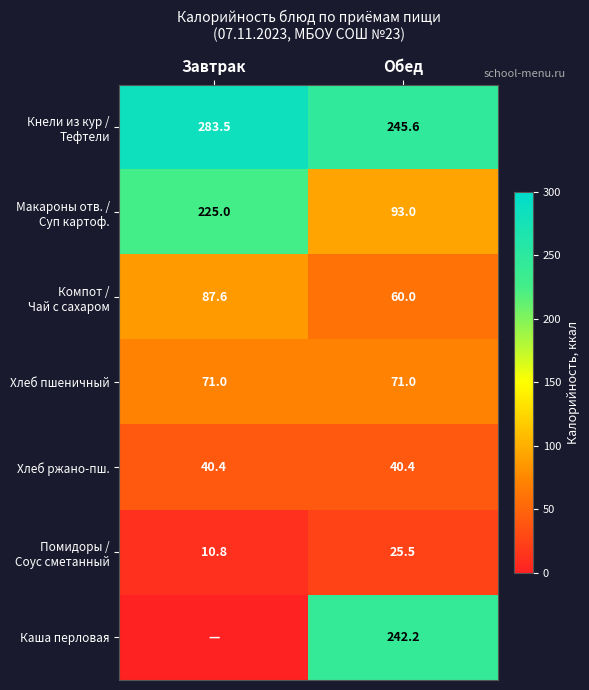

Which label corresponds to the largest value in the chart?

Завтрак